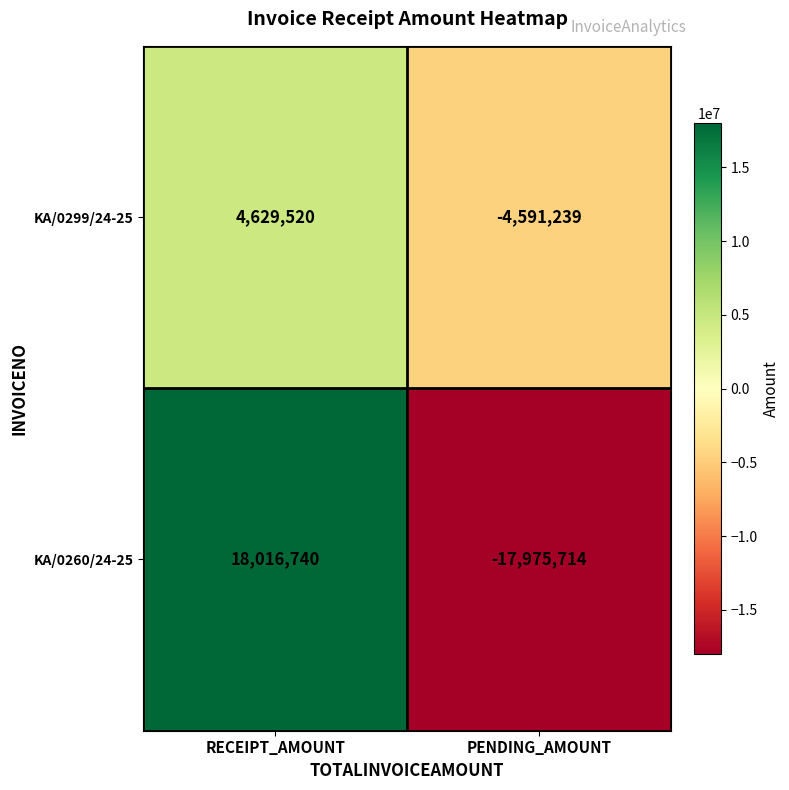

Reading right to left, transcribe all the data shown in this chart.

KA/0299/24-25: PENDING_AMOUNT=-4591239	RECEIPT_AMOUNT=4629520
KA/0260/24-25: PENDING_AMOUNT=-17975714	RECEIPT_AMOUNT=18016740